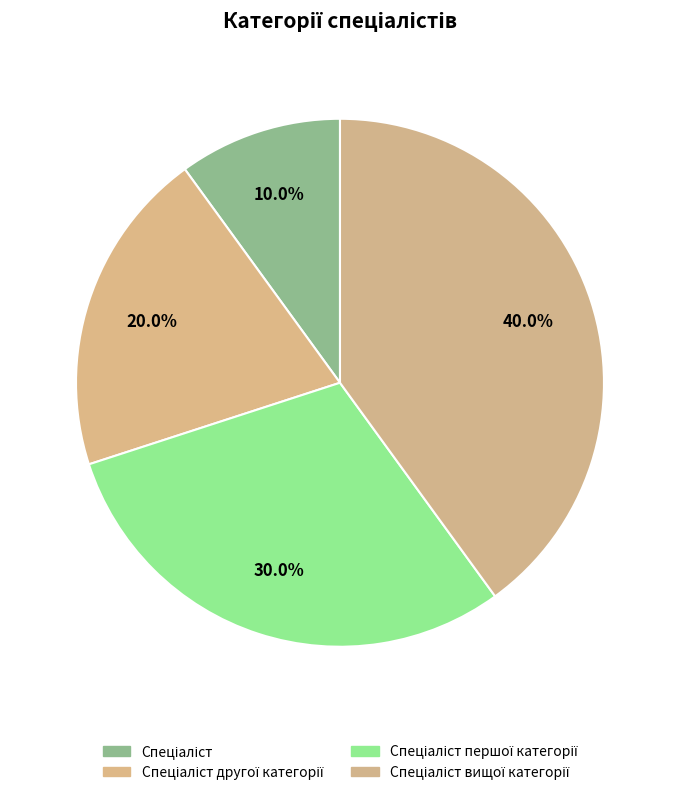

Rank the categories by value from lowest to highest.

Спеціаліст, Спеціаліст другої категорії, Спеціаліст першої категорії, Спеціаліст вищої категорії